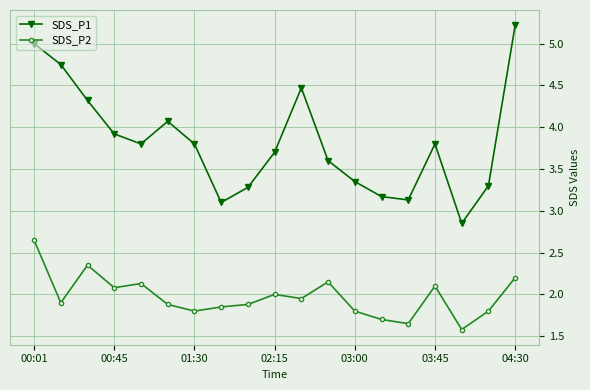

What is the value of the SDS_P1 point at the 8th from the left?

3.1